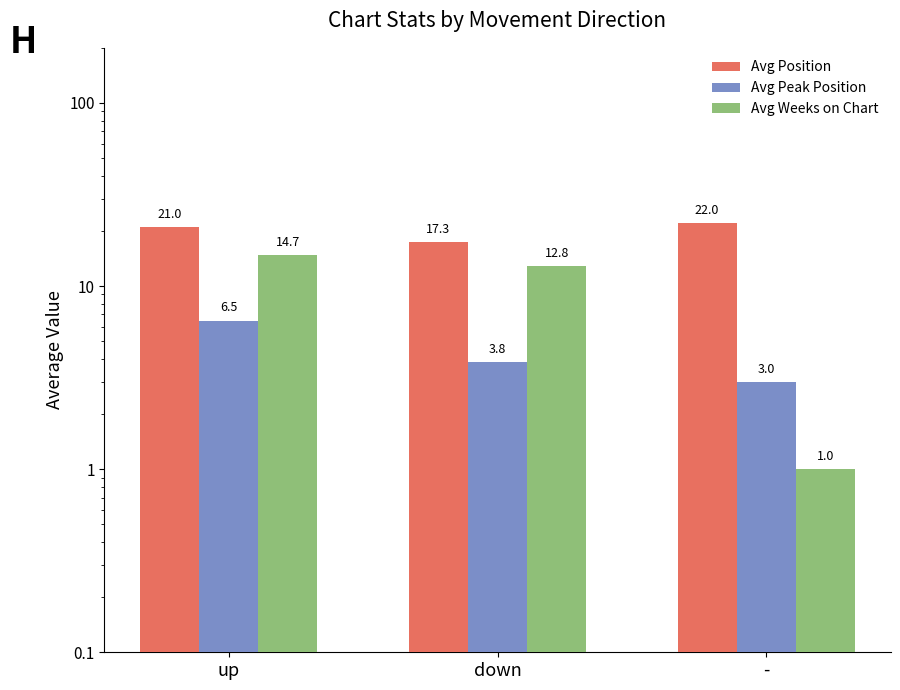

Which series changed the most between up and -?

Avg Weeks on Chart